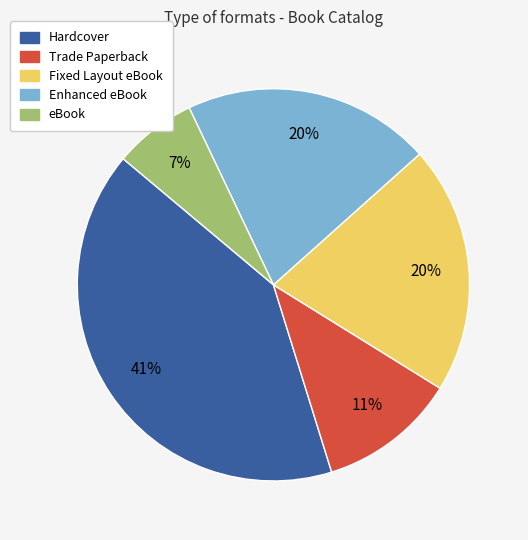

What percentage is the Hardcover slice, to the nearest percent?

41%